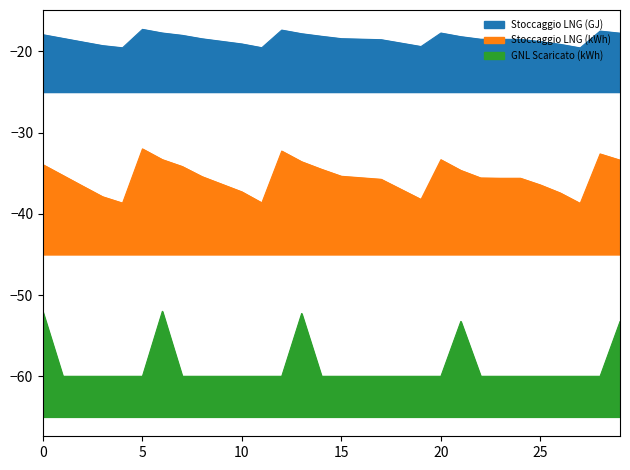

Between 11 and 15, which is larger?

15